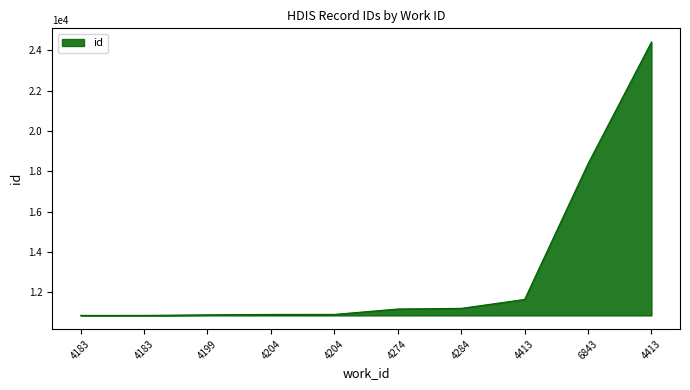

True or false: the data has more than 2 interior local peaks.

False